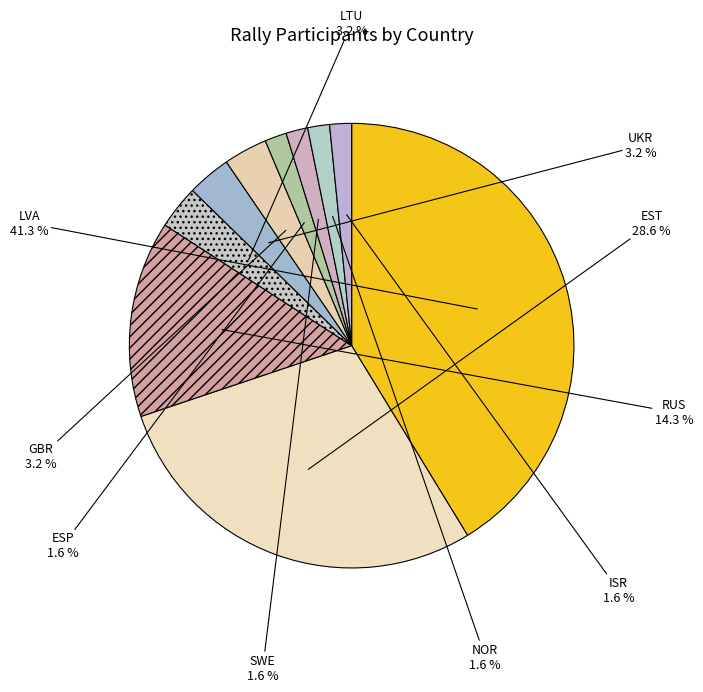

What is the ratio of the value at SWE to the value at RUS?

0.1